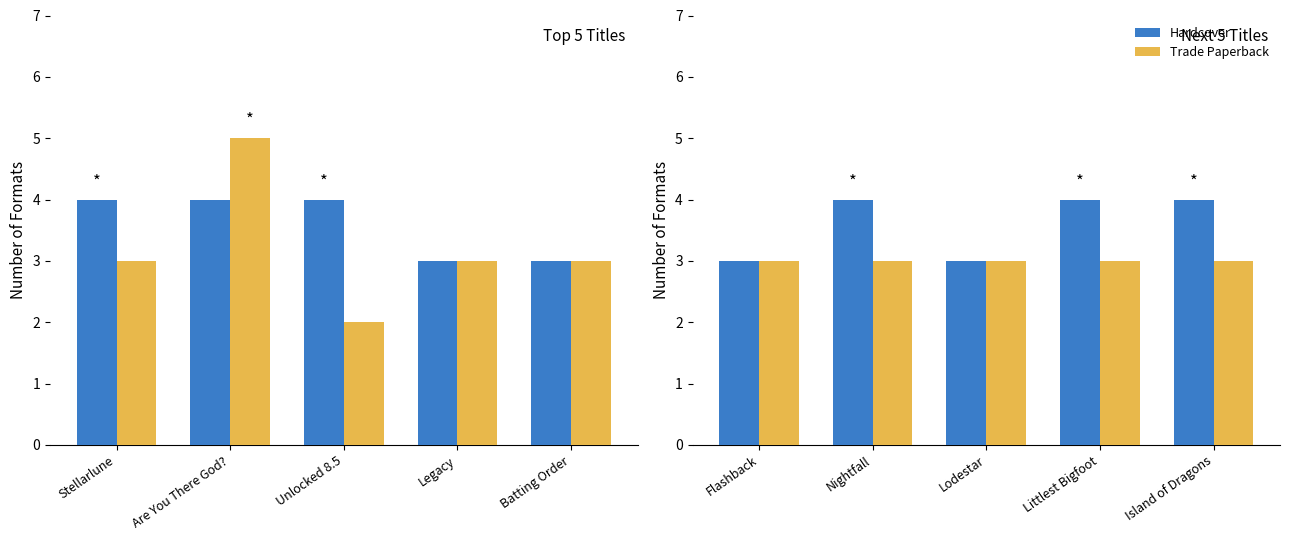

Which series has the largest total across all categories?

Hardcover